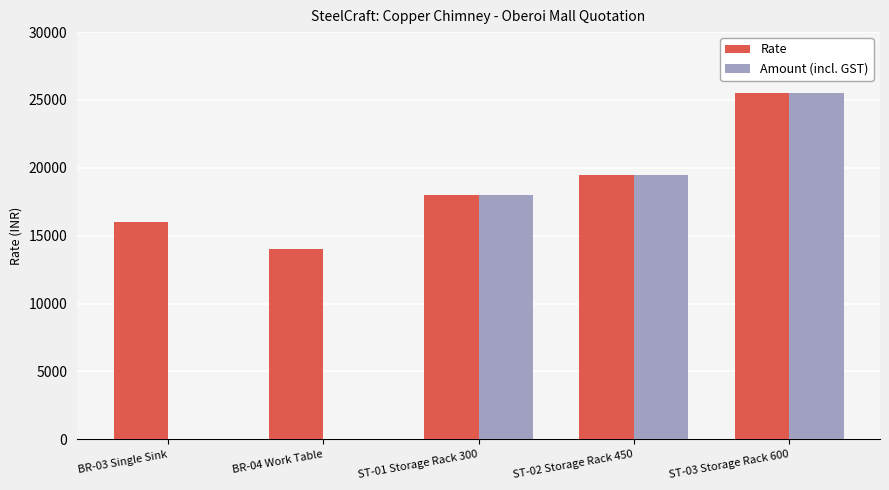

At which label does Amount (incl. GST) reach its peak?

ST-03 Storage Rack 600